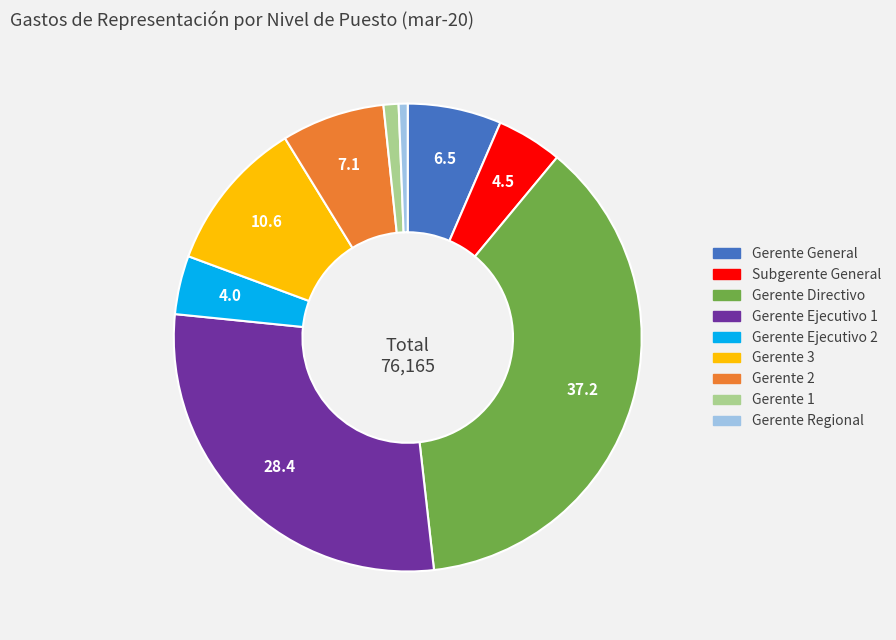

Which has a higher value, Gerente Ejecutivo 2 or Gerente Ejecutivo 1?

Gerente Ejecutivo 1